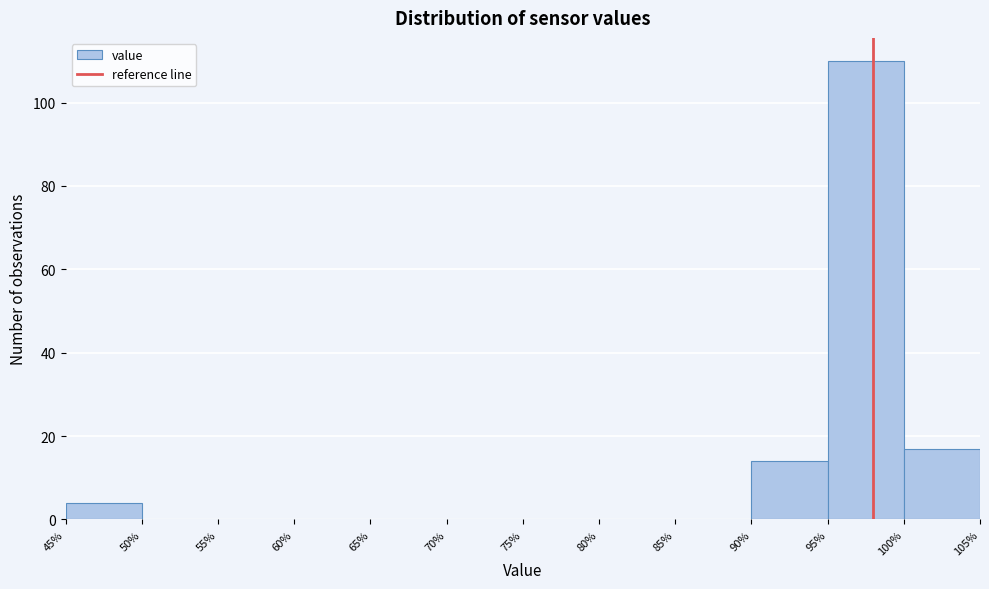

Reading left to right, transcribe this chart: for each bar, give the range it covers on the x-axis and its height. The values are not printed on the chart, so give them approximately, as read against the axis.

45% to 50%: 4
50% to 55%: 0
55% to 60%: 0
60% to 65%: 0
65% to 70%: 0
70% to 75%: 0
75% to 80%: 0
80% to 85%: 0
85% to 90%: 0
90% to 95%: 14
95% to 100%: 110
100% to 105%: 18